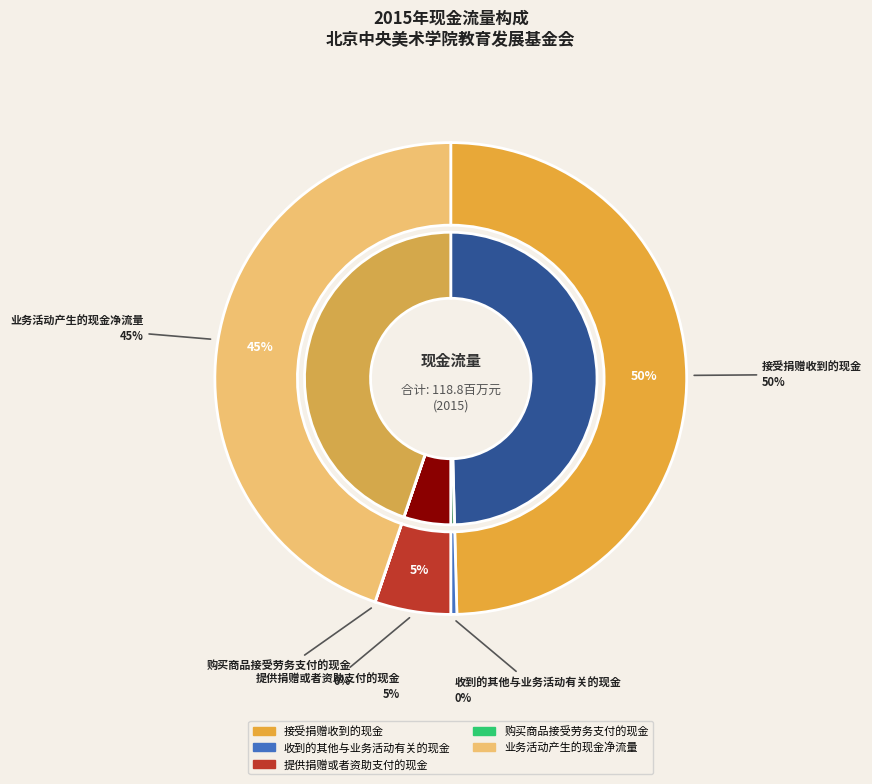

Is it true that 提供捐赠或者资助支付的现金 is 5% of the pie?

True